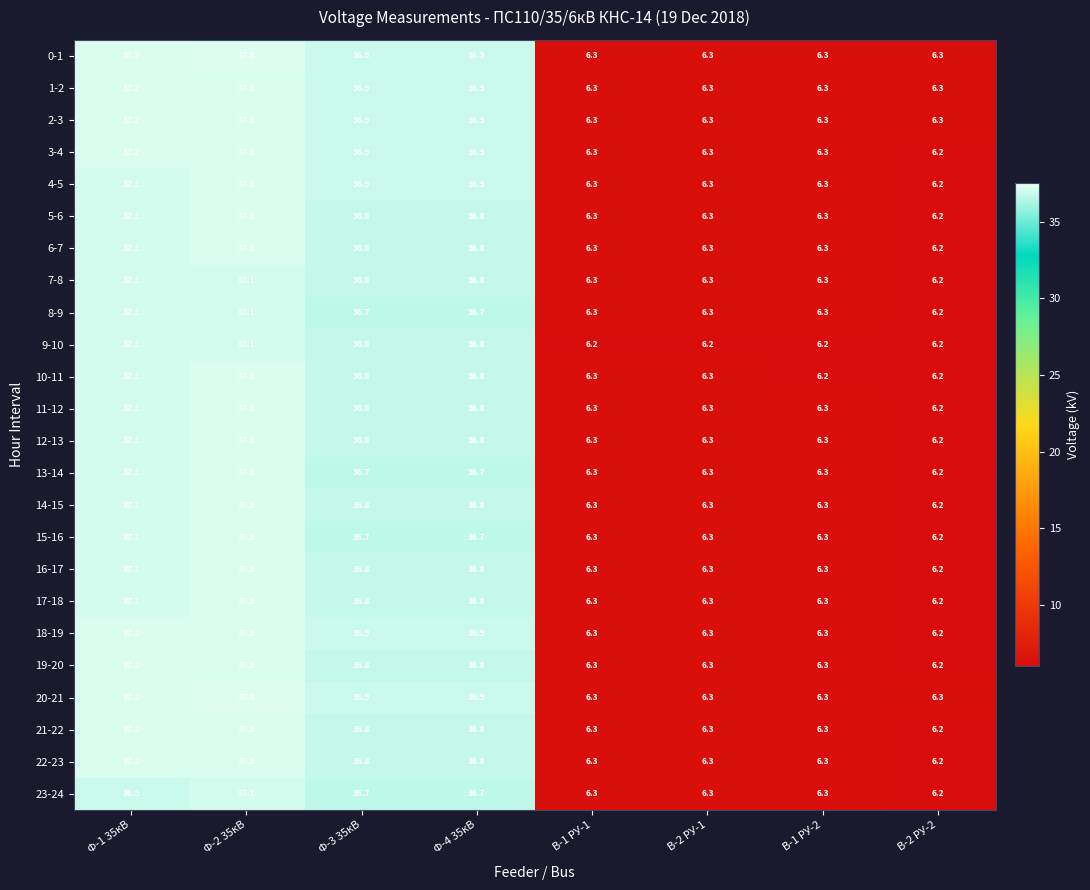

At which label does 23-24 first exceed 36?

Ф-1 35кВ